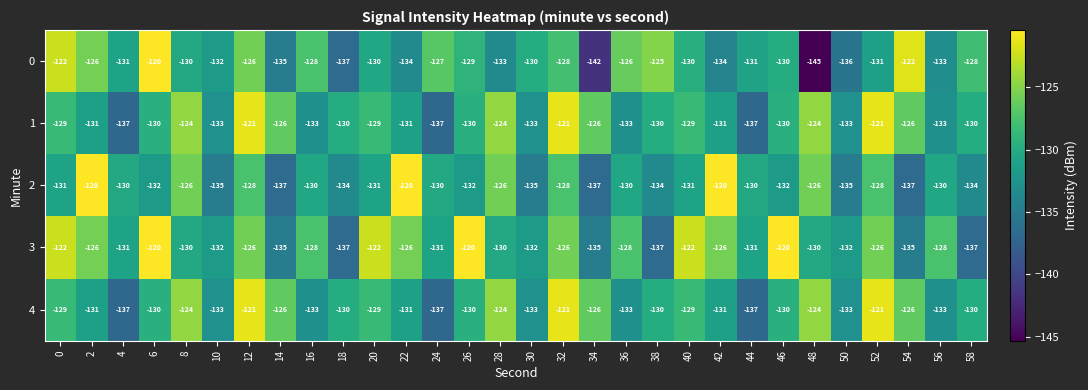

What is the total value across all series at 2?

-634